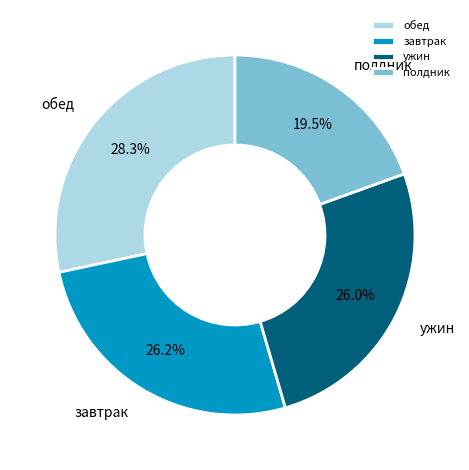

Count the number of slices in the pie.

4